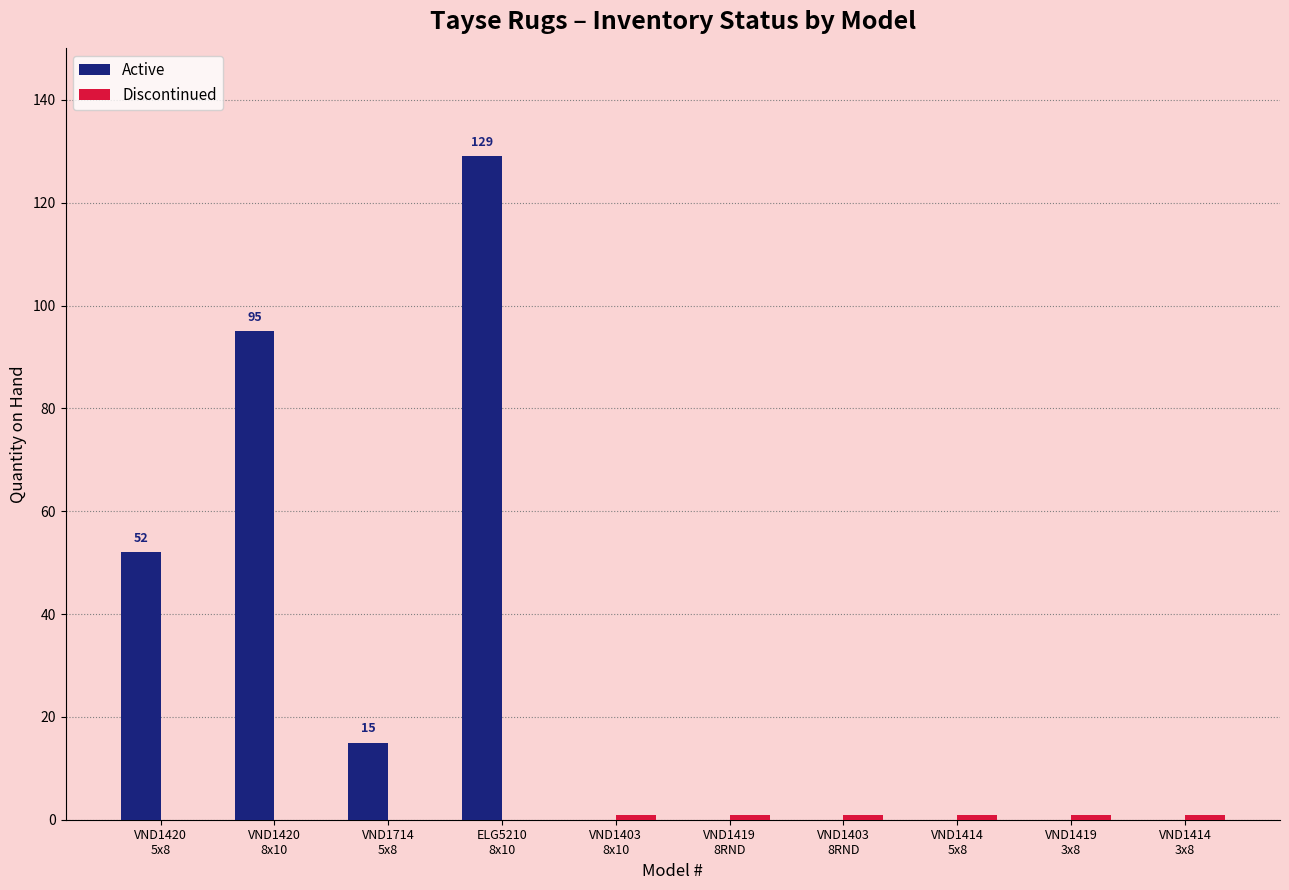

Which series has the largest total across all categories?

Active